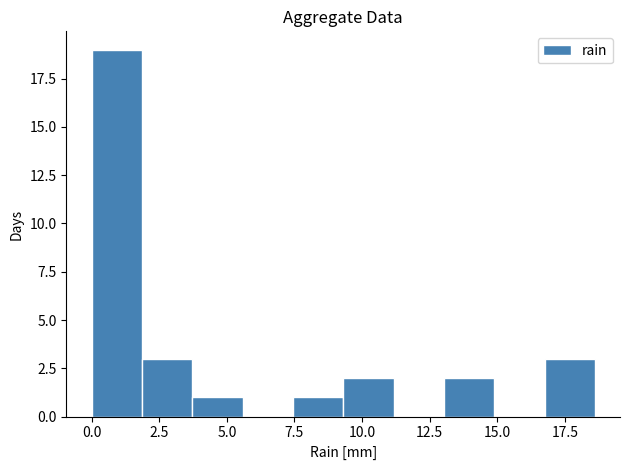

Around what value on the x-axis is the tallest bar? Give the approximate position of its centre, as read against the axis.

1.0